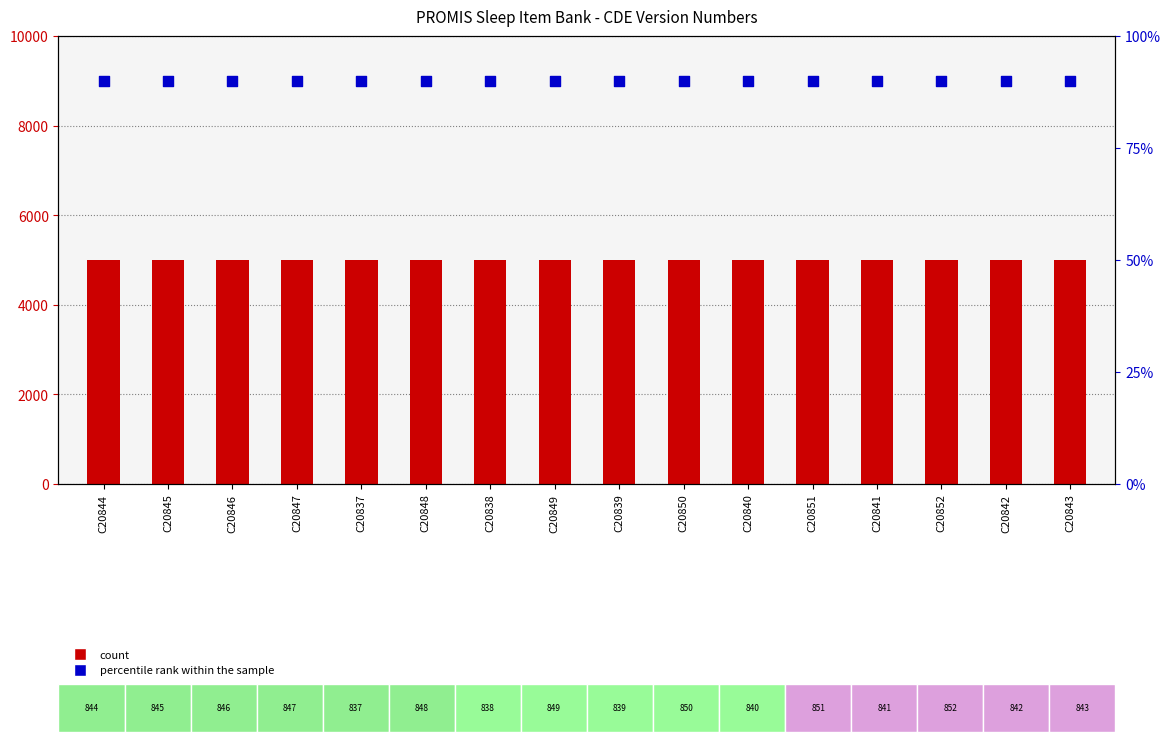

Which series has the widest spread of Y values?

count